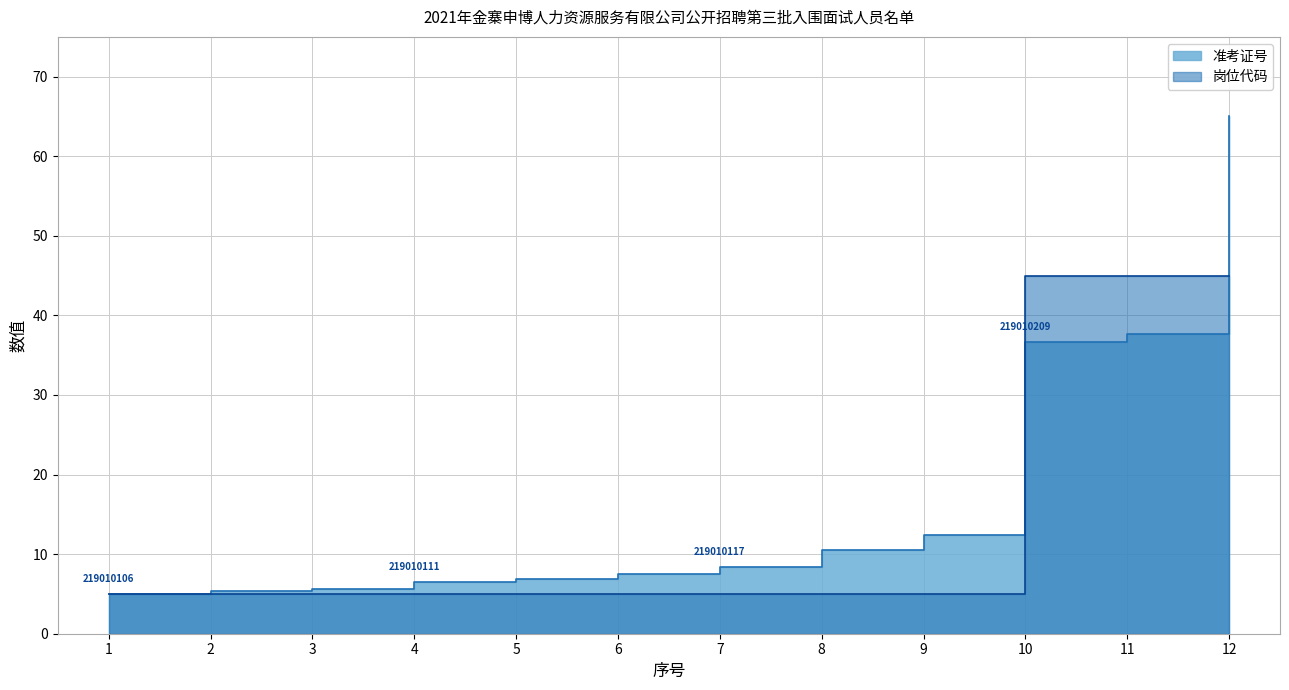

Rank the series at 5 from highest to lowest value.

准考证号, 岗位代码